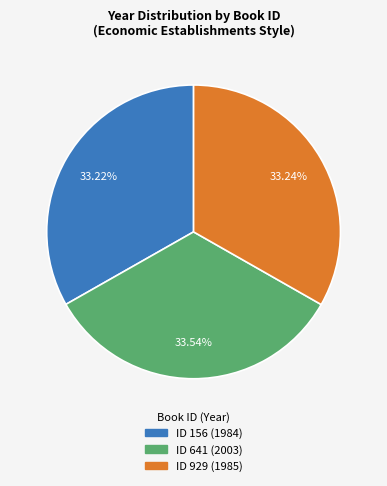

Does any single category account for the majority?

No